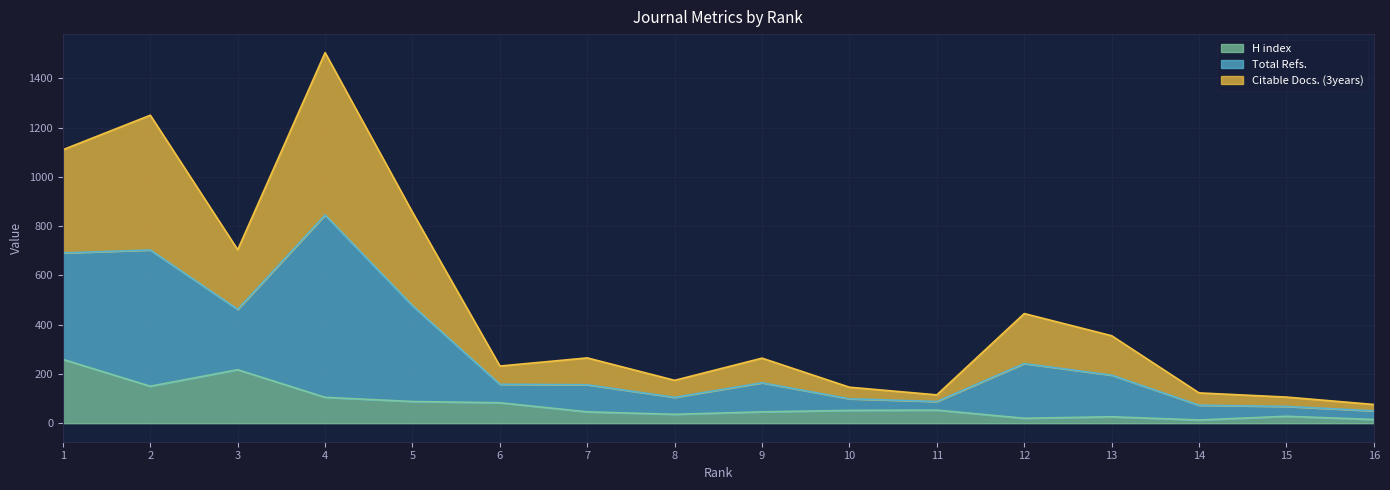

Which series changed the most between 3 and 11?

Total Refs.